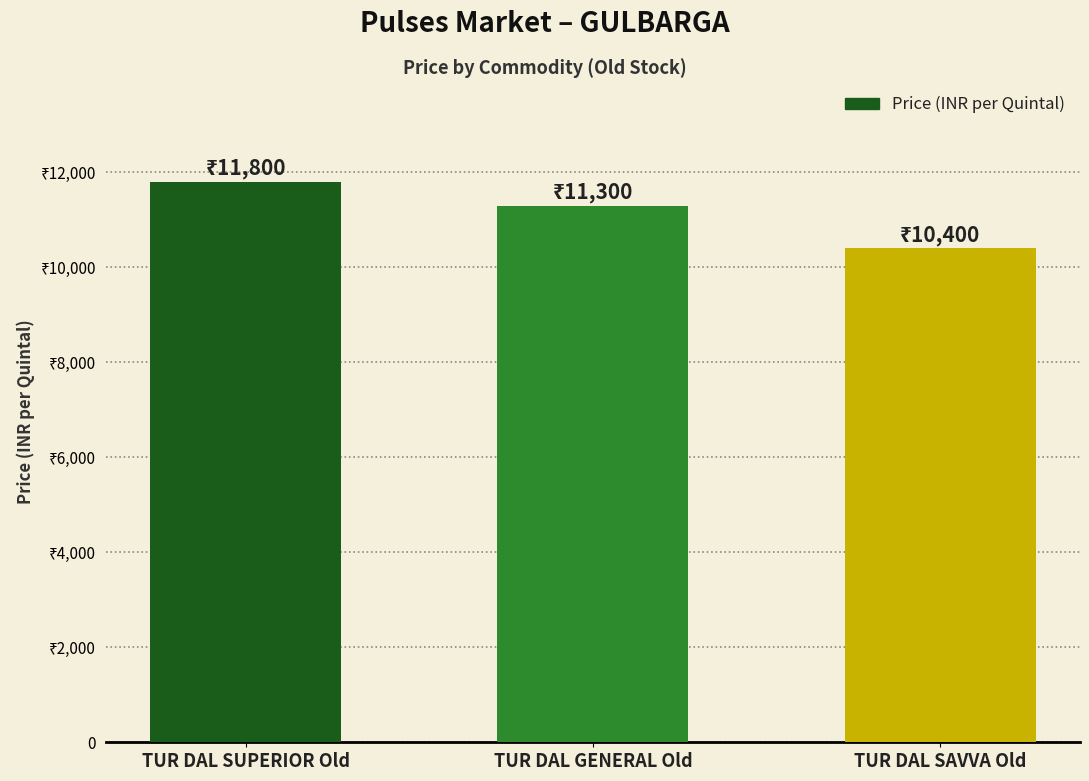

The chart shows a value of 7356 at TUR DAL SUPERIOR Old. True or false?

False